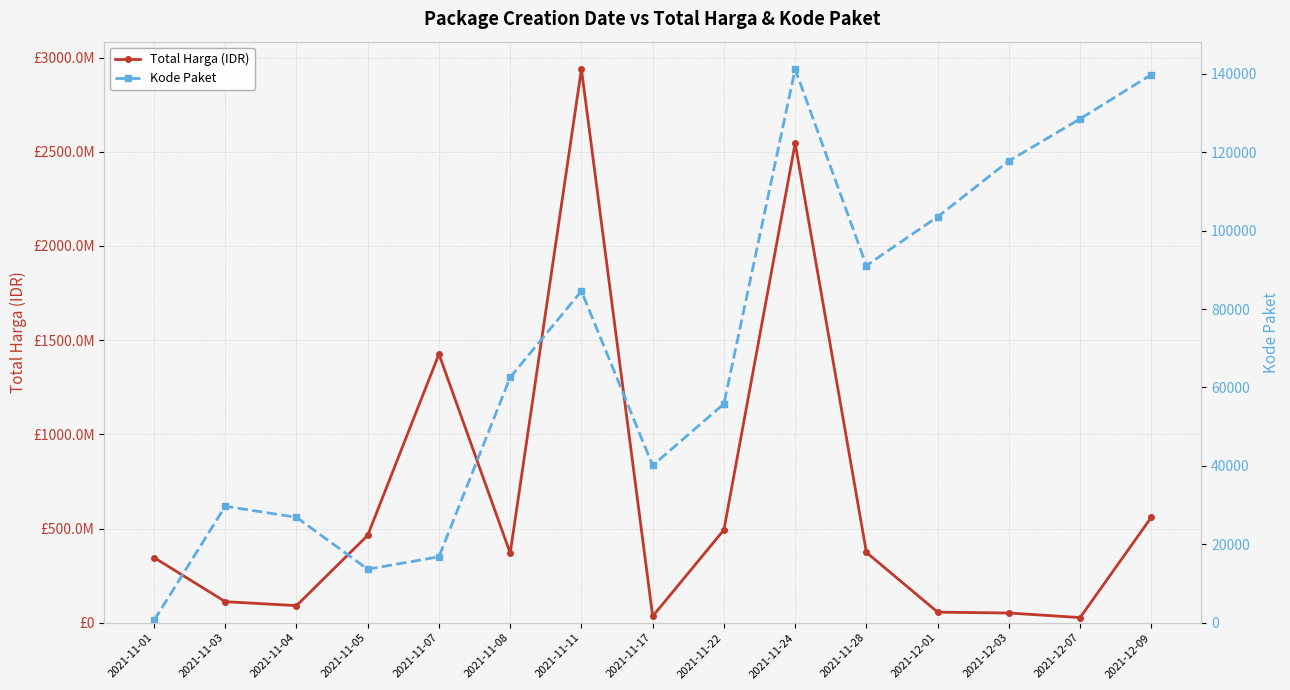

Which series has the largest range (max minus min)?

Total Harga (IDR)